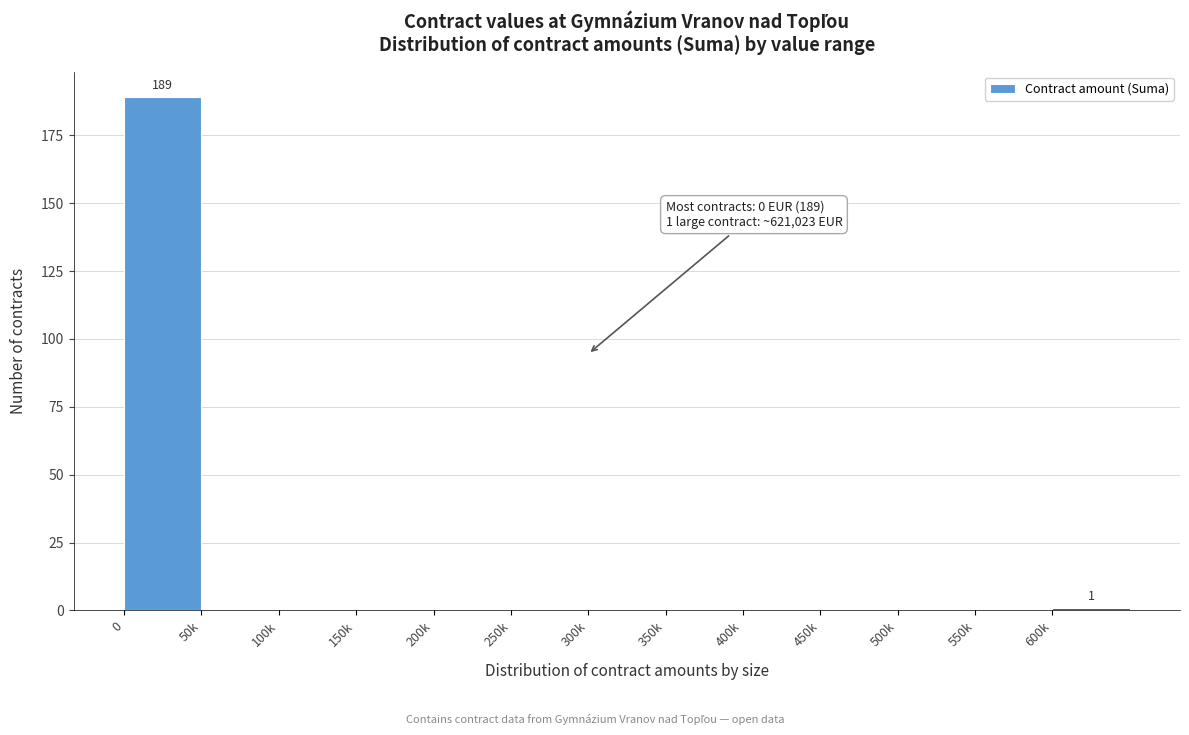

Reading left to right, list all the values displayed in this chart.

0=189	50k=0	100k=0	150k=0	200k=0	250k=0	300k=0	350k=0	400k=0	450k=0	500k=0	550k=0	600k=1